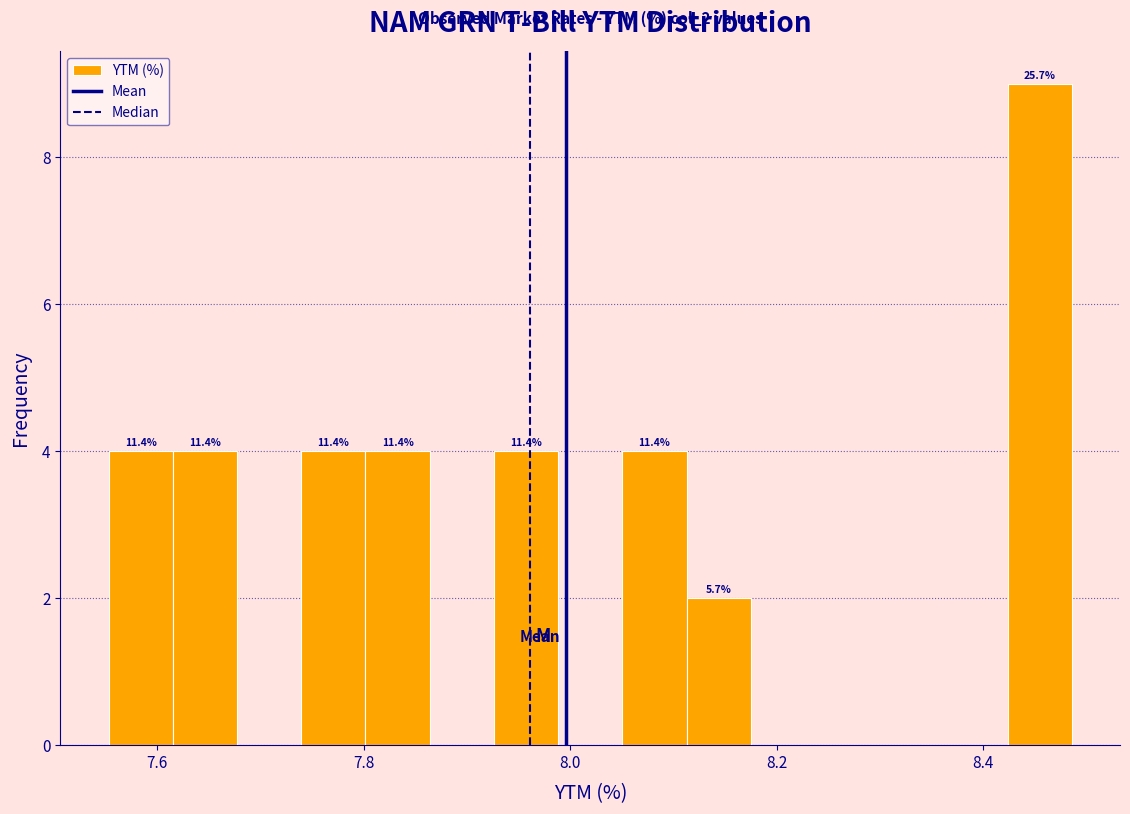

Read against the x-axis, roughly where is the centre of the tallest bar?

8.46